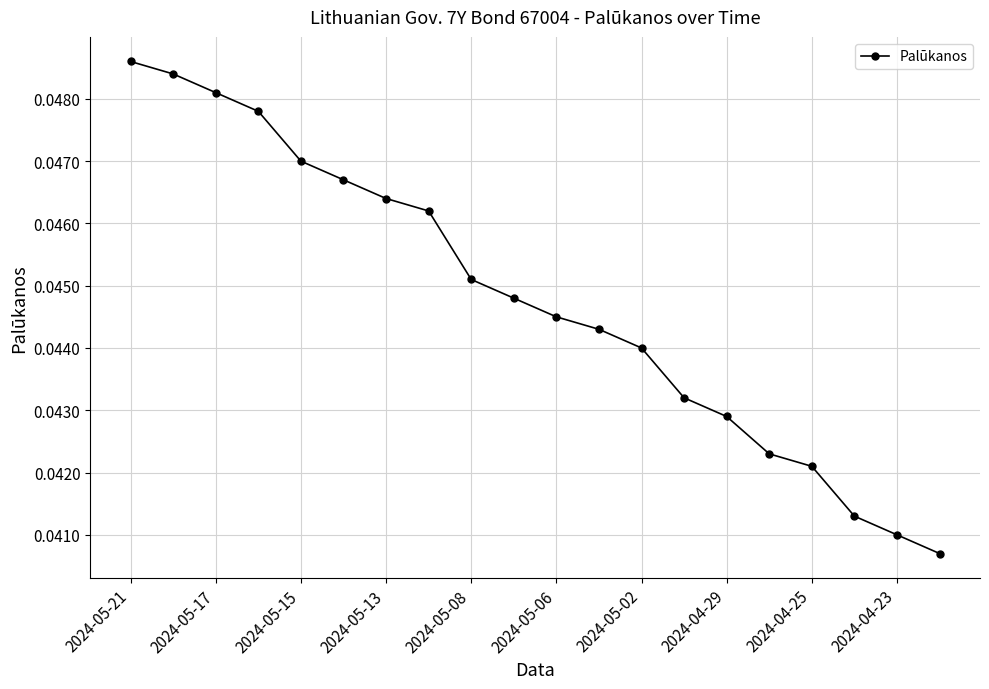

True or false: the data has more than 2 interior local peaks.

False